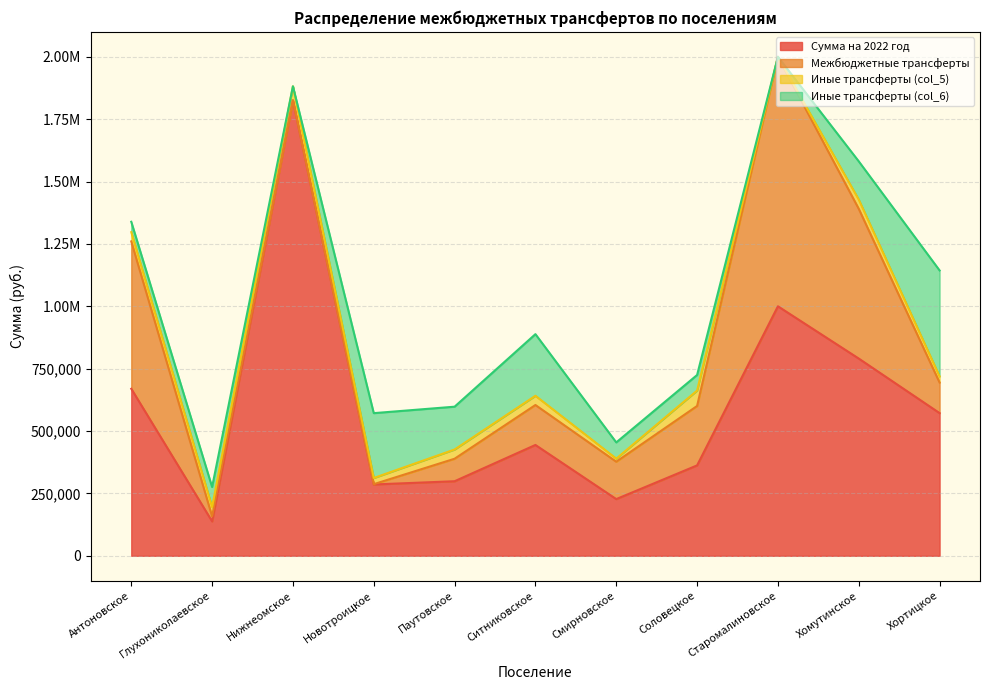

Reading left to right, list all the values displayed in this chart.

Сумма на 2022 год: 669497.6	137857.6	1826062.7	285905.1	298857.6	444257.6	227252.5	362362.7	1000200.0	790657.6	571966.5
Межбюджетные трансферты: 590840.0	20200.0	0.0	1200.0	90200.0	160200.0	149900.0	238200.0	1000200.0	600200.0	122532.0
Иные трансферты (col_5): 37057.6	37057.6	56062.7	24705.1	37057.6	37057.6	12352.5	61762.7	0.0	37057.6	24705.1
Иные трансферты (col_6): 41600.0	80600.0	0.0	260000.0	171600.0	247000.0	65000.0	62400.0	0.0	153400.0	424729.5